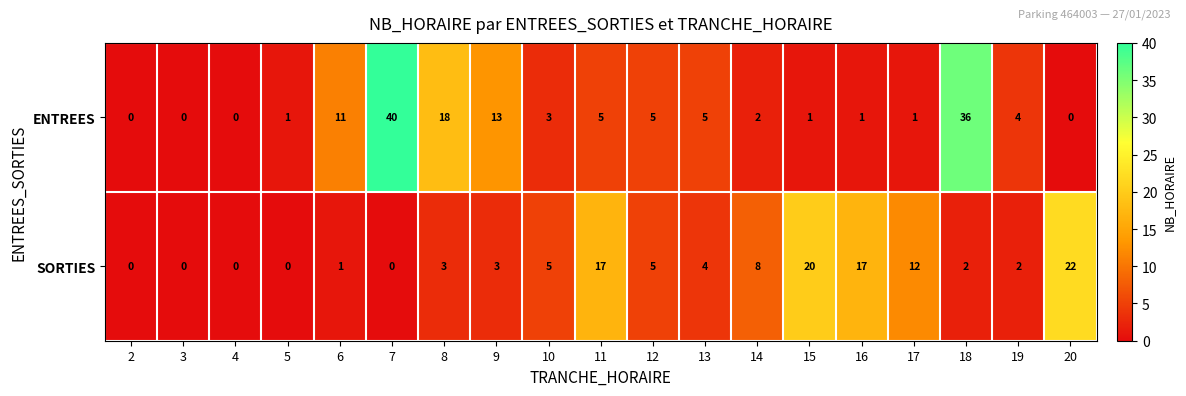

Which series has the widest spread of values?

ENTREES